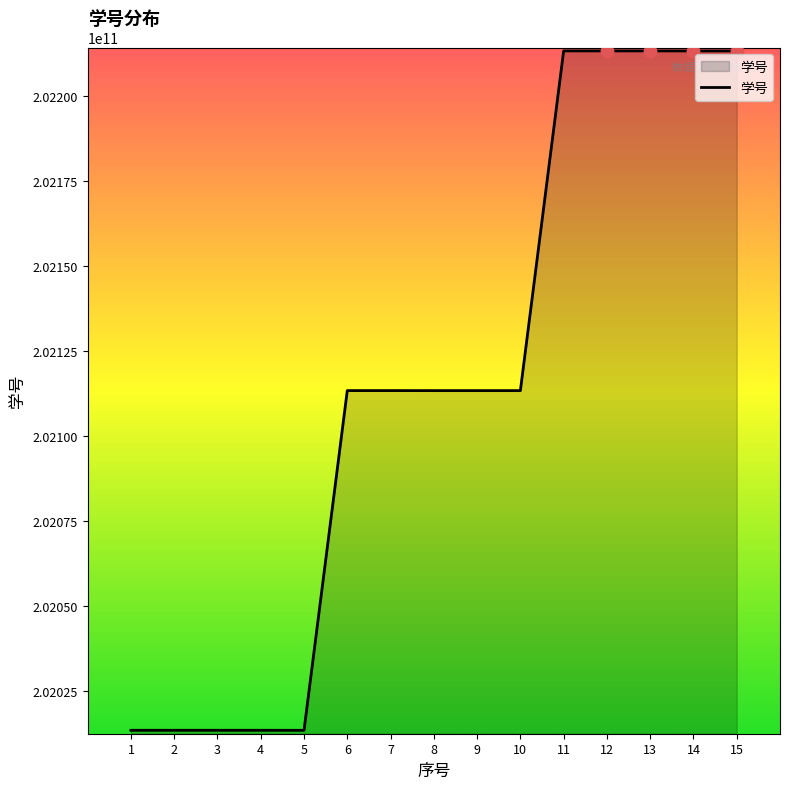

Between 15 and 6, which is larger?

15